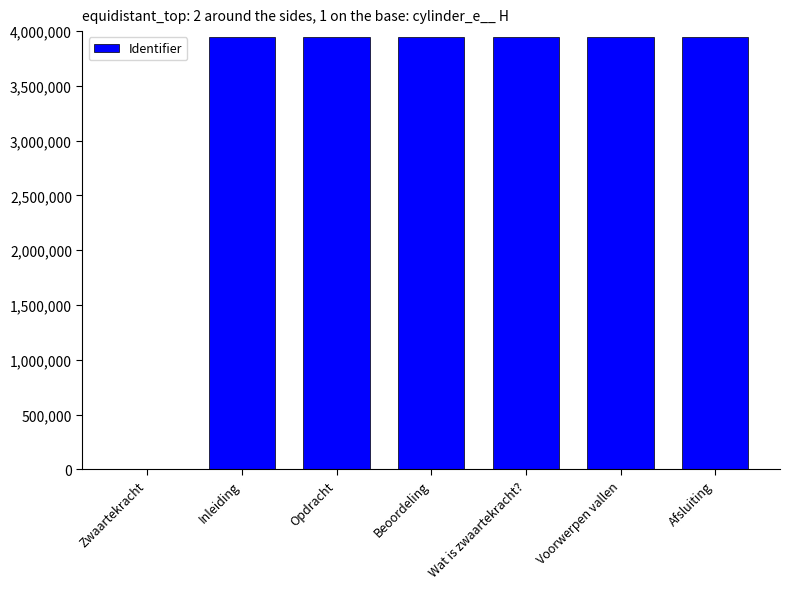

The chart shows a value of 3947048 at Inleiding. True or false?

True